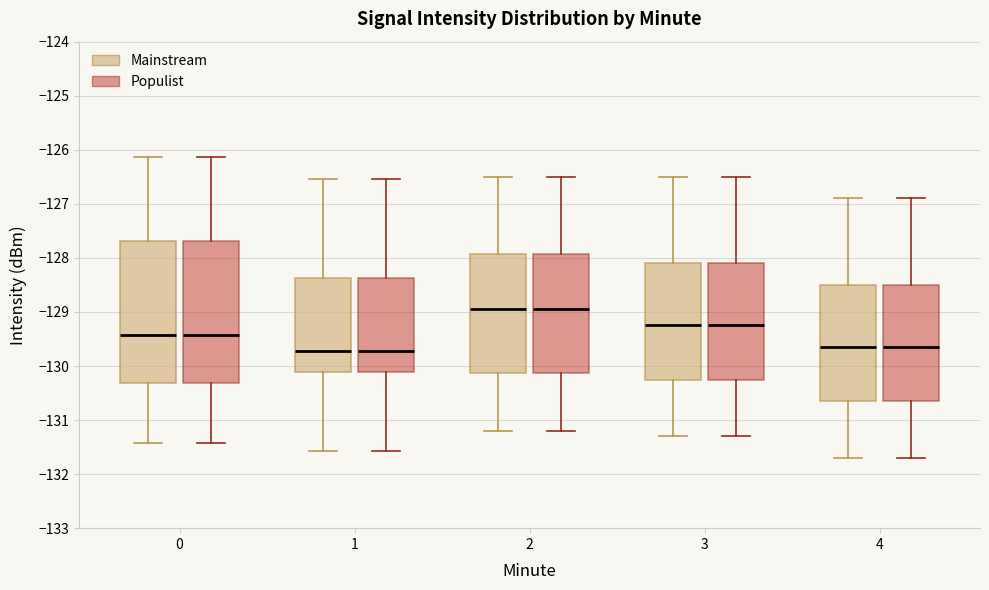

Reading left to right, read every box against the y-axis: the position of its median line, the range the box covers, and the ends of its whiskers. The values are not printed on the chart, so give them approximately, as read against the axis.

0 (Mainstream): median -129.4, box -130.3 to -127.7, whiskers -131.4 to -126.1
0 (Populist): median -129.4, box -130.3 to -127.7, whiskers -131.4 to -126.1
1 (Mainstream): median -129.7, box -130.1 to -128.4, whiskers -131.6 to -126.5
1 (Populist): median -129.7, box -130.1 to -128.4, whiskers -131.6 to -126.5
2 (Mainstream): median -128.9, box -130.1 to -127.9, whiskers -131.2 to -126.5
2 (Populist): median -128.9, box -130.1 to -127.9, whiskers -131.2 to -126.5
3 (Mainstream): median -129.2, box -130.2 to -128.1, whiskers -131.3 to -126.5
3 (Populist): median -129.2, box -130.2 to -128.1, whiskers -131.3 to -126.5
4 (Mainstream): median -129.6, box -130.6 to -128.5, whiskers -131.7 to -126.9
4 (Populist): median -129.6, box -130.6 to -128.5, whiskers -131.7 to -126.9